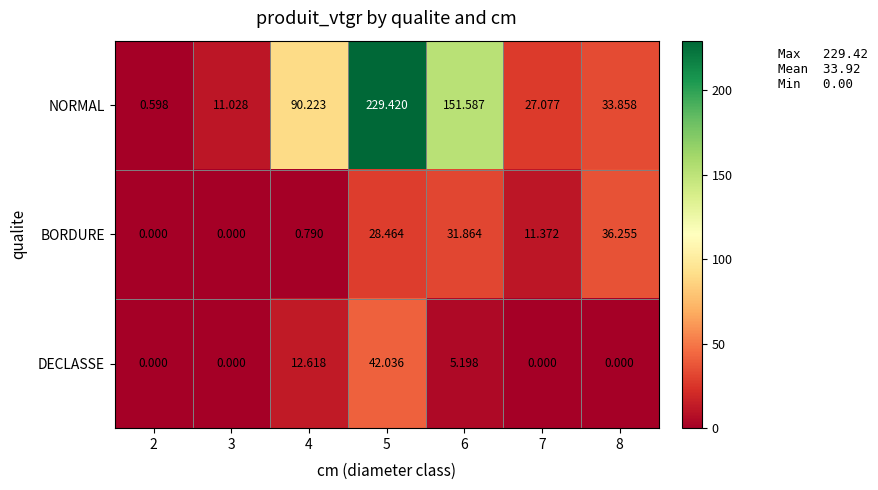

Count the number of data series in this chart.

3